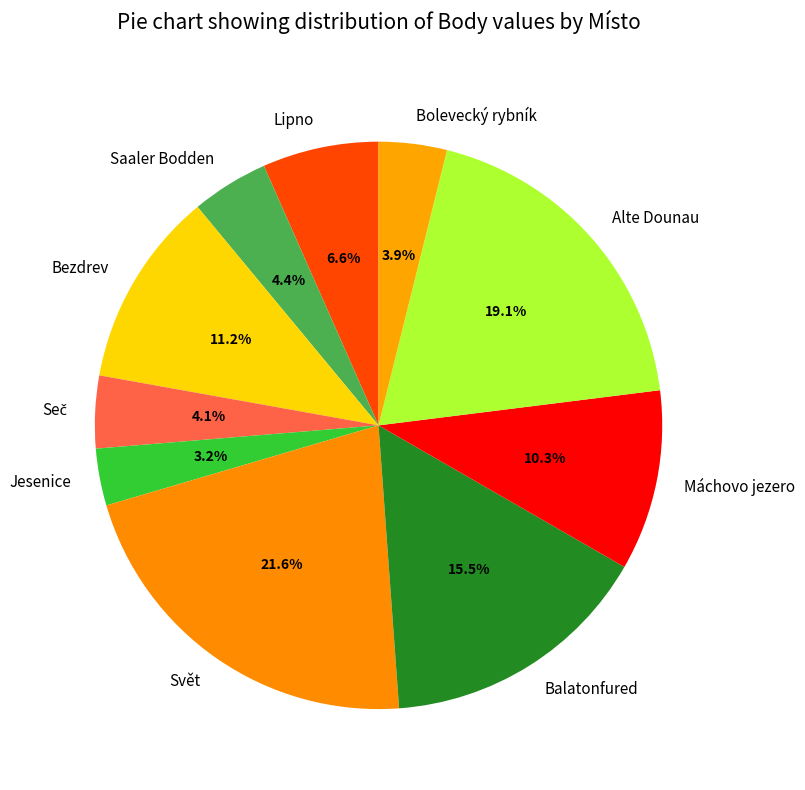

Is there a majority slice in this chart?

No